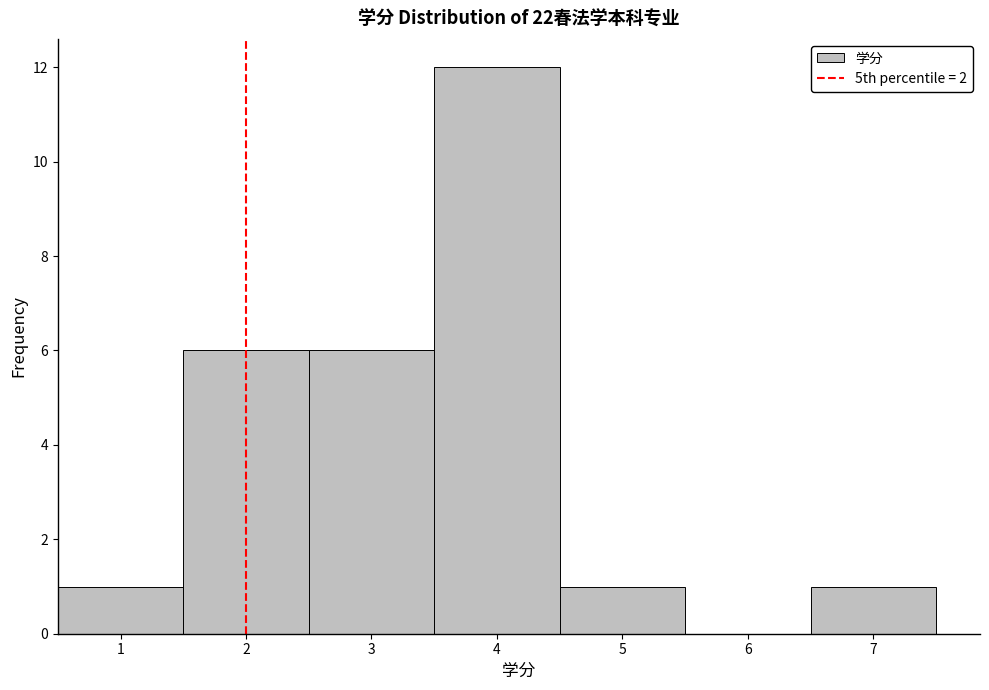

Reading left to right, transcribe this chart: for each bar, give the range it covers on the x-axis and its height. The values are not printed on the chart, so give them approximately, as read against the axis.

0.5 to 1.5: 1
1.5 to 2.5: 6
2.5 to 3.5: 6
3.5 to 4.5: 12
4.5 to 5.5: 1
5.5 to 6.5: 0
6.5 to 7.5: 1